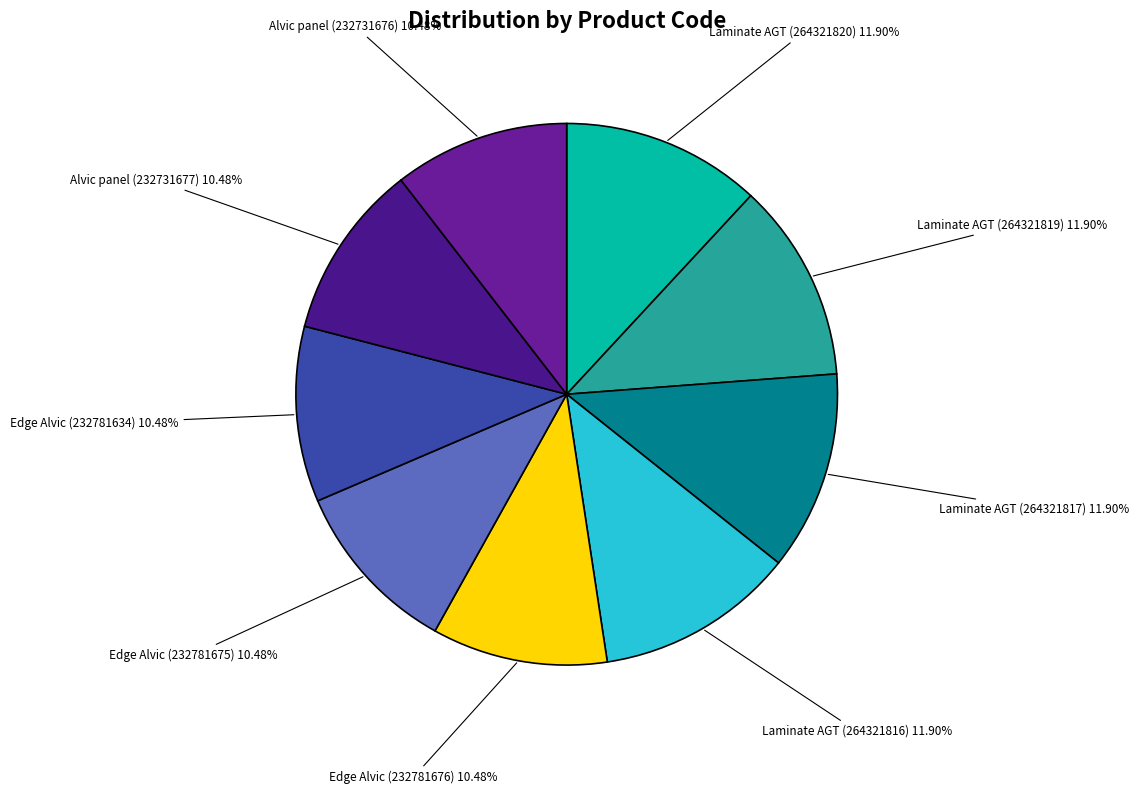

How many slices are in this pie chart?

9